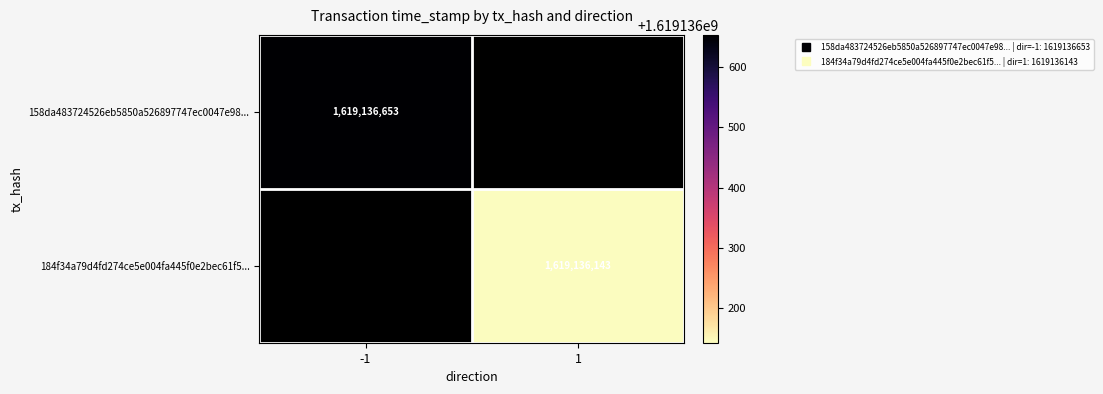

Reading left to right, extract all data points from this chart.

158da483724526eb5850a526897747ec0047e98...: direction=-1	time_stamp=1619136653
184f34a79d4fd274ce5e004fa445f0e2bec61f5...: direction=1	time_stamp=1619136143